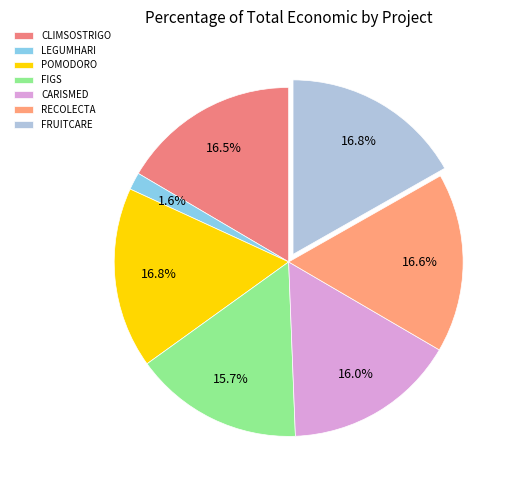

How many segments does this pie chart have?

7